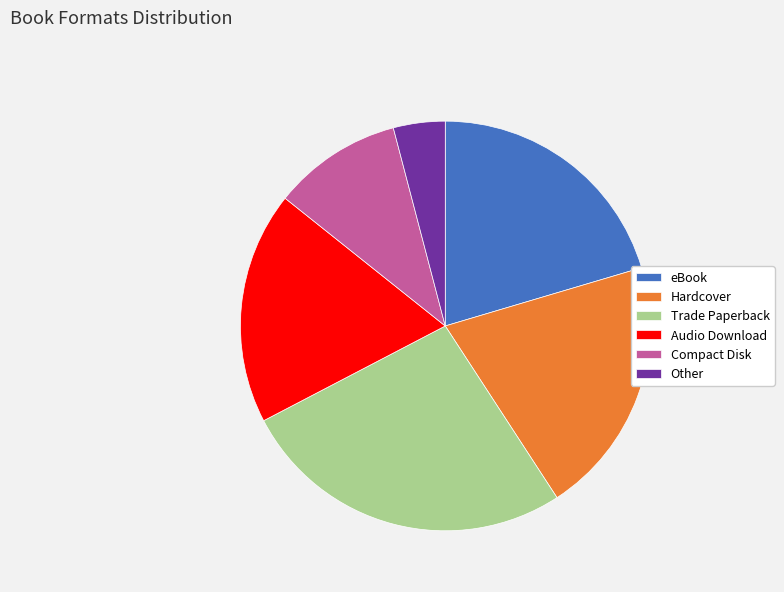

Is the sum of Hardcover and eBook greater than half?

No